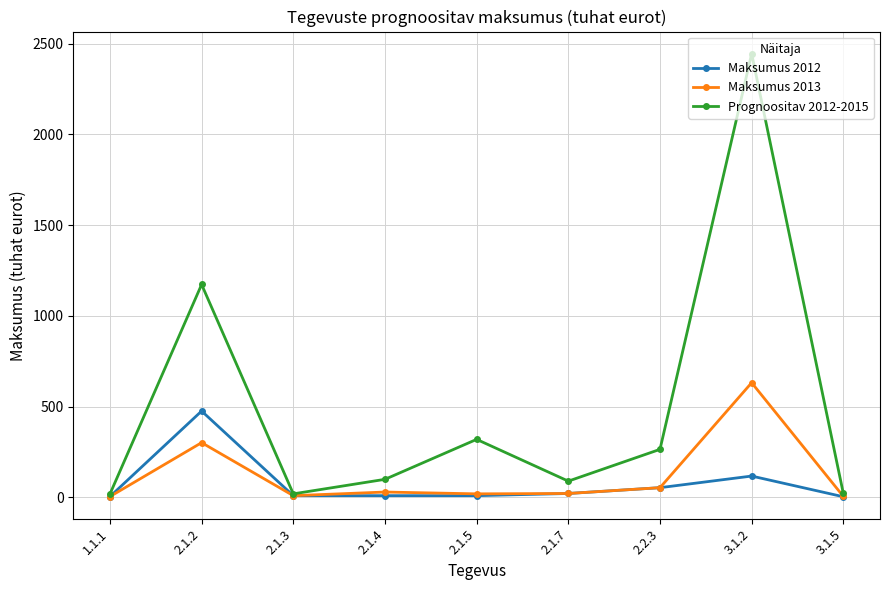

What is the label of the 1st point from the left?

1.1.1